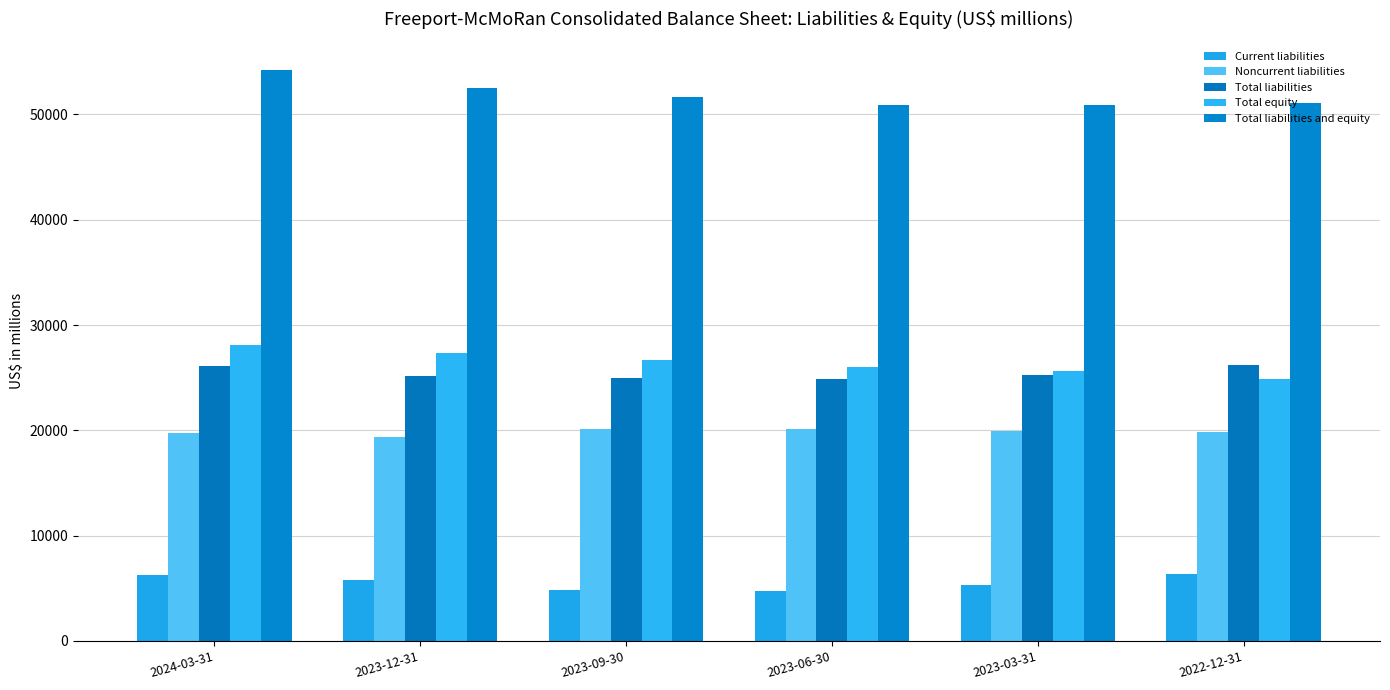

How many series are shown in this chart?

5